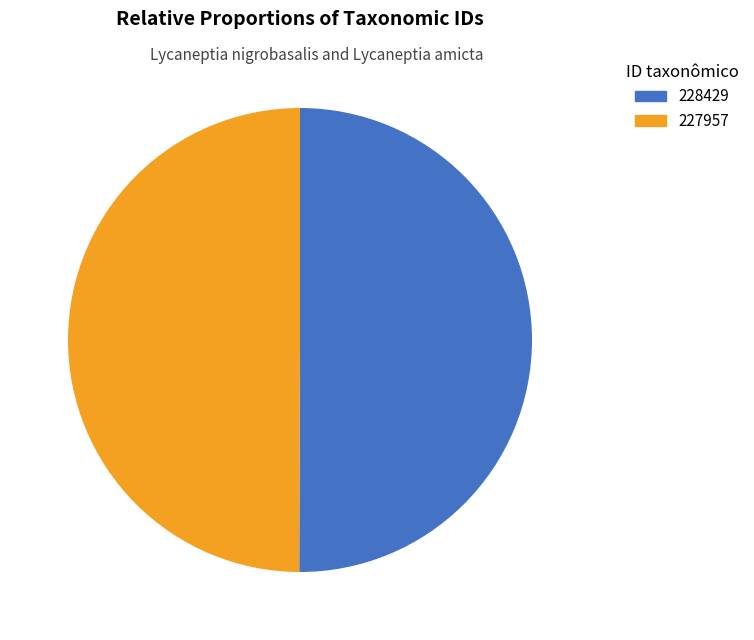

Is the sum of 227957 and 228429 greater than half?

Yes